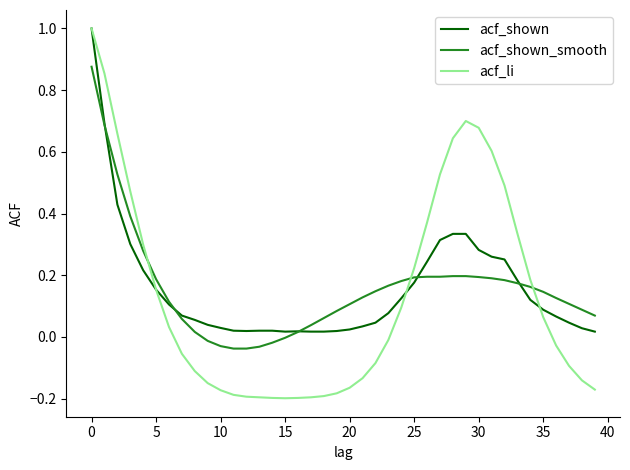

Which series has the widest spread of values?

acf_li